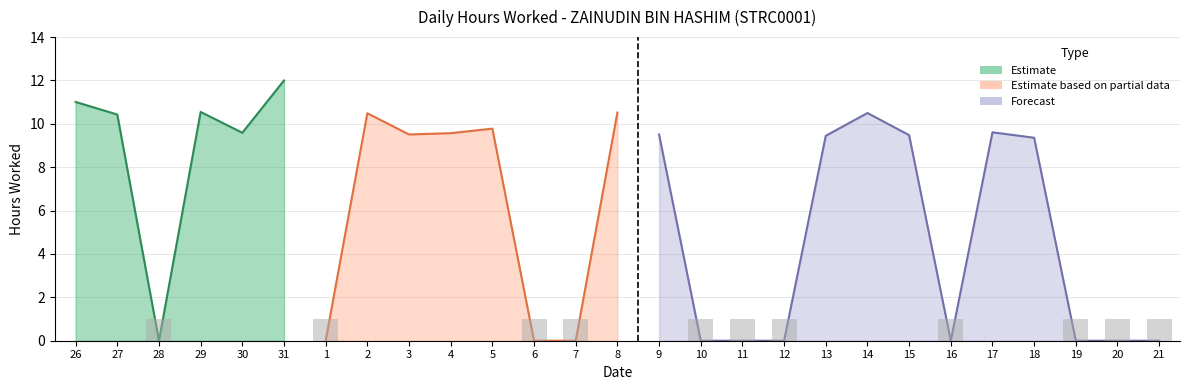

Where is the data nearest to the value 6?

18